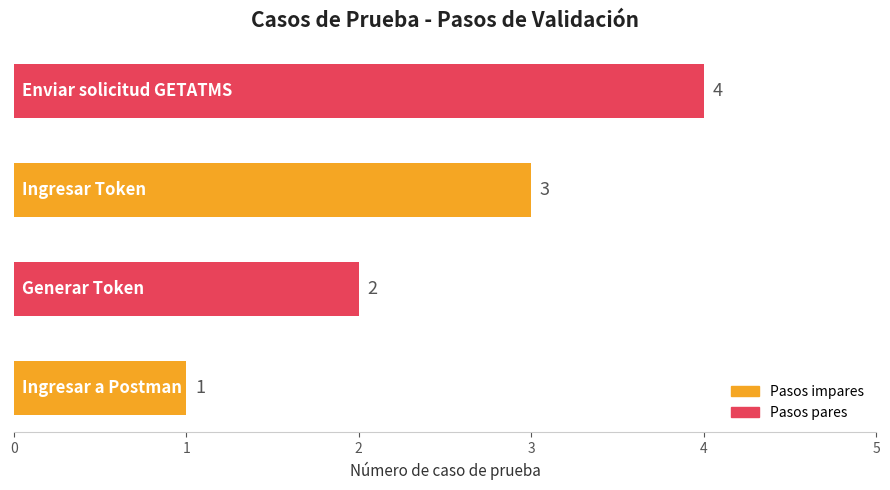

How many values are between 2 and 4?

3